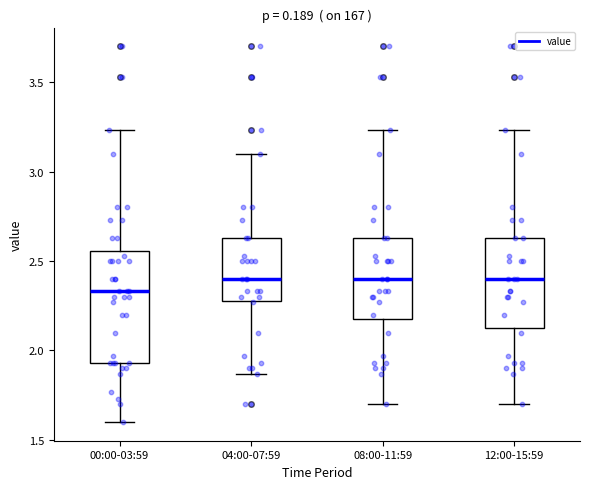

Which box's median line is the lowest?

00:00-03:59